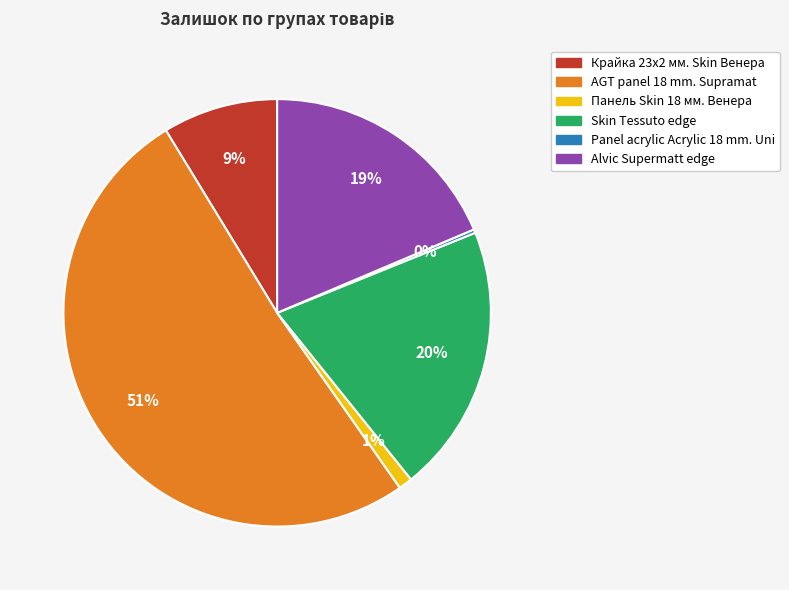

True or false: Alvic Supermatt edge accounts for 19% of the total.

True